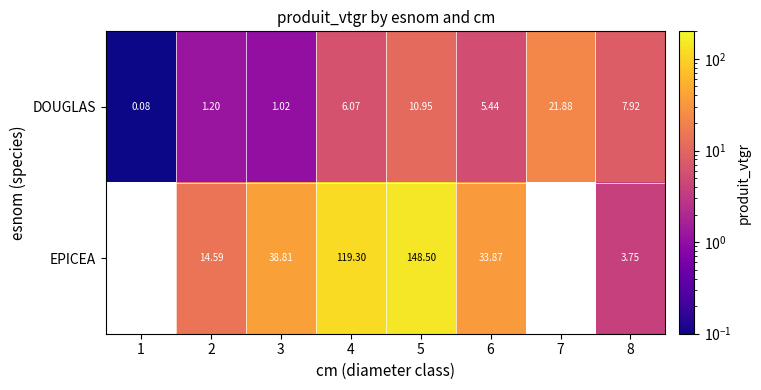

What is the difference between the highest and lowest values at 5?

137.5